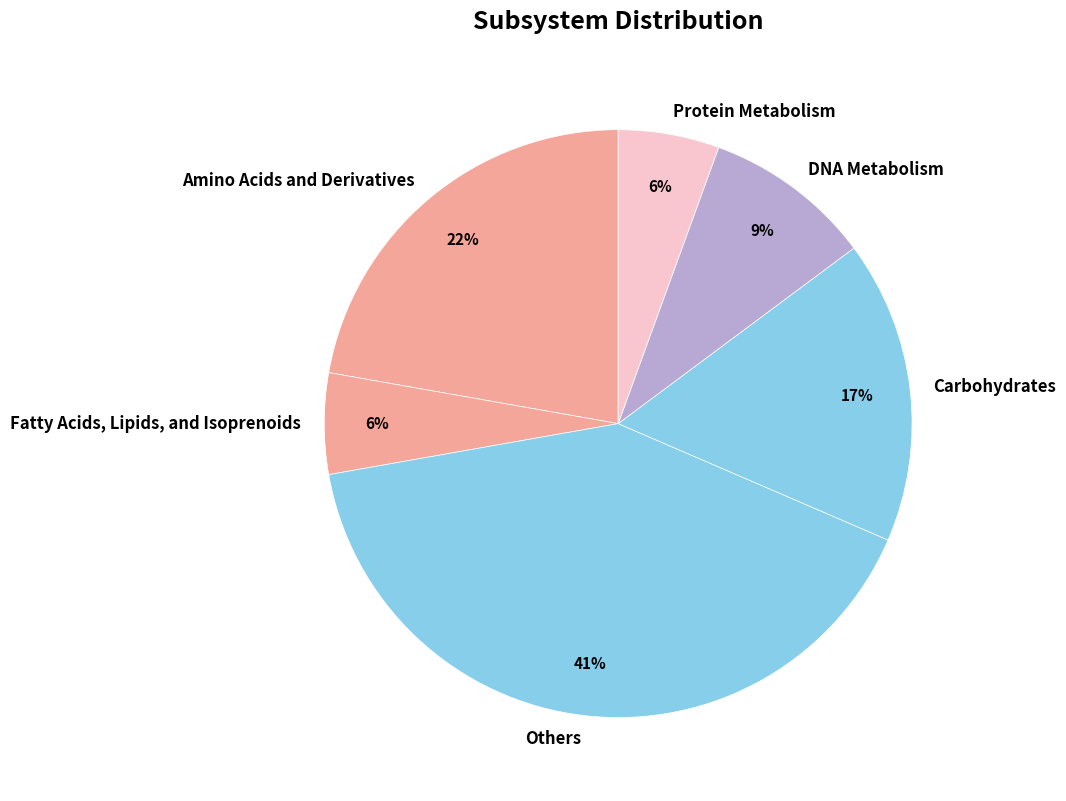

To the nearest percent, what is the average slice percentage?

17%